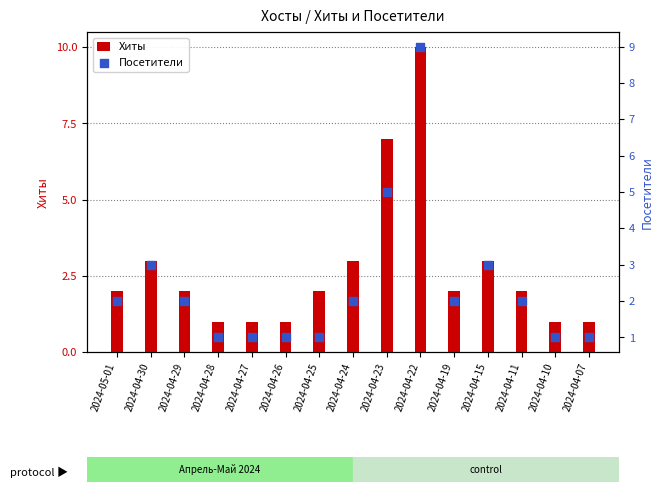

Which series has the widest spread of Y values?

Хиты